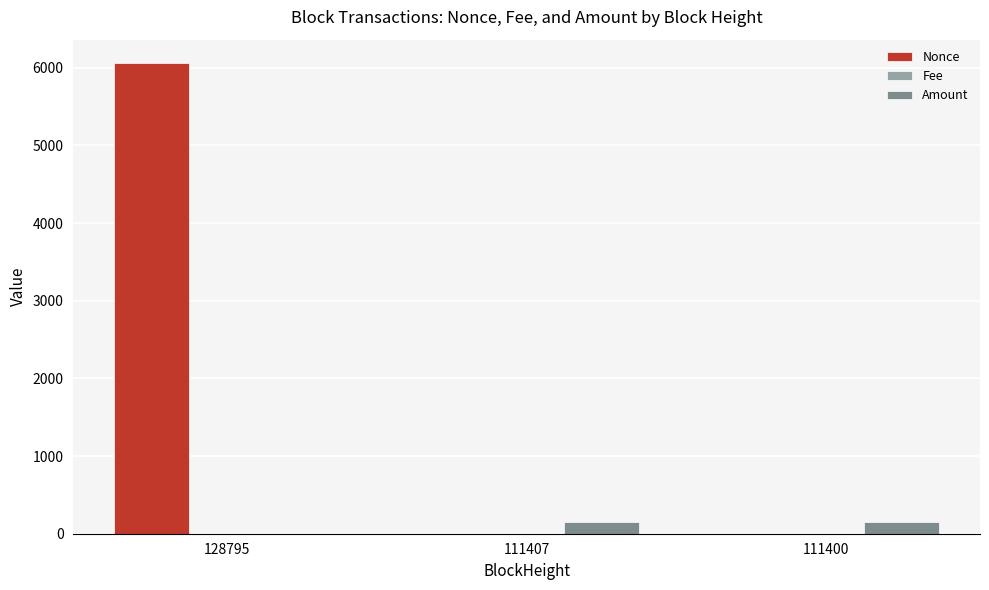

Which label corresponds to the largest value in the chart?

128795